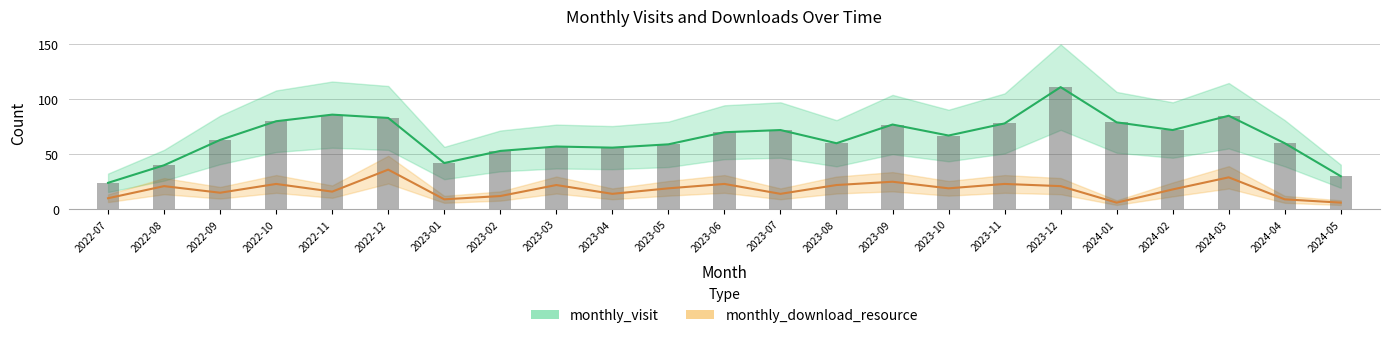

Reading left to right, extract all data points from this chart.

monthly_visit: 24	40	63	80	86	83	42	53	57	56	59	70	72	60	77	67	78	111	79	72	85	60	30
monthly_download_resource: 10	21	15	23	16	36	9	12	22	14	19	23	14	22	25	19	23	21	6	18	29	9	6
monthly_visit bars: 24	40	63	80	86	83	42	53	57	56	59	70	72	60	77	67	78	111	79	72	85	60	30